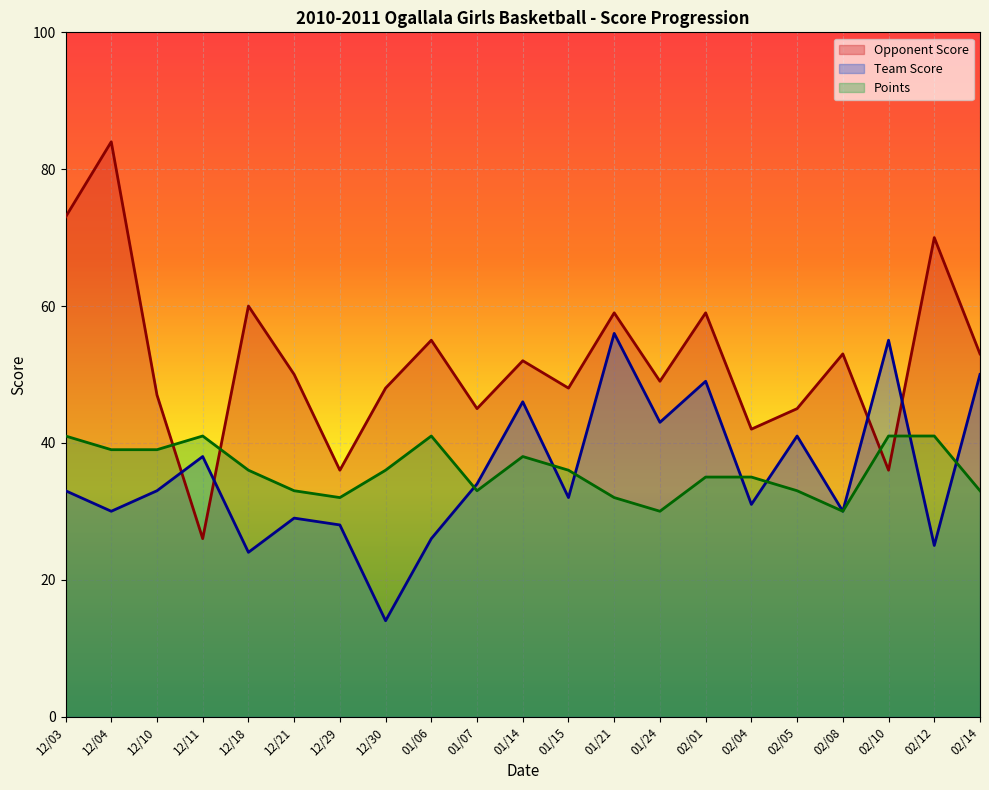

What is the difference between the maximum and minimum values in the Team Score series?

42